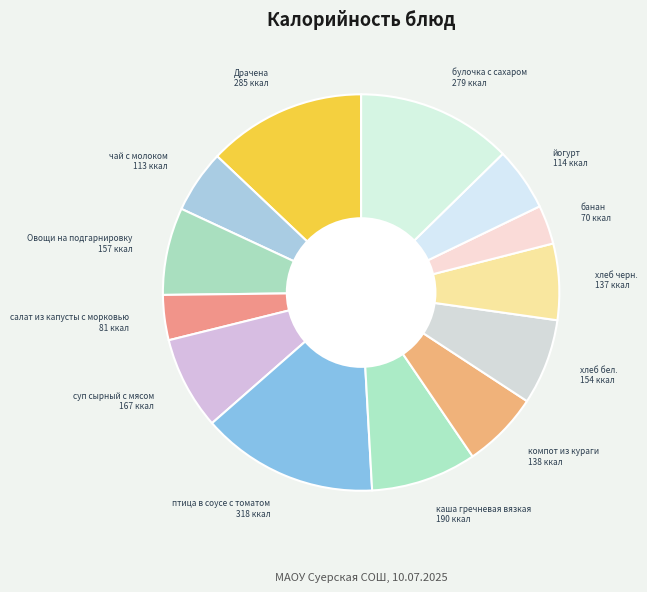

Which category has the biggest portion of the pie?

птица в соусе с томатом